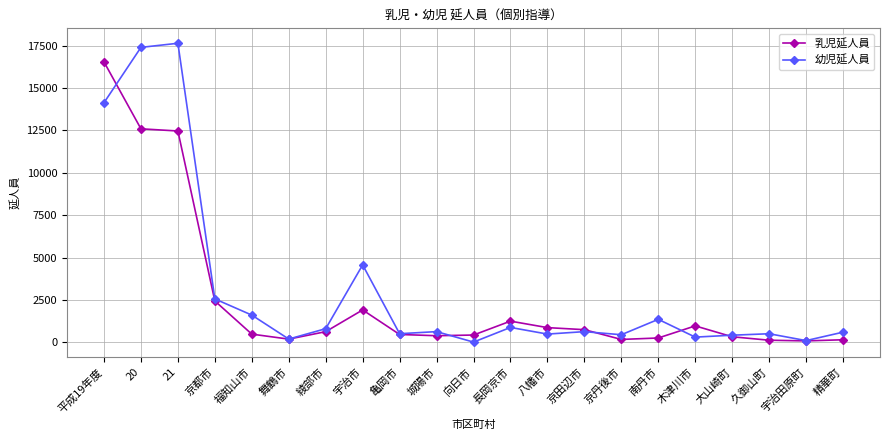

Which series has the largest range (max minus min)?

幼児延人員